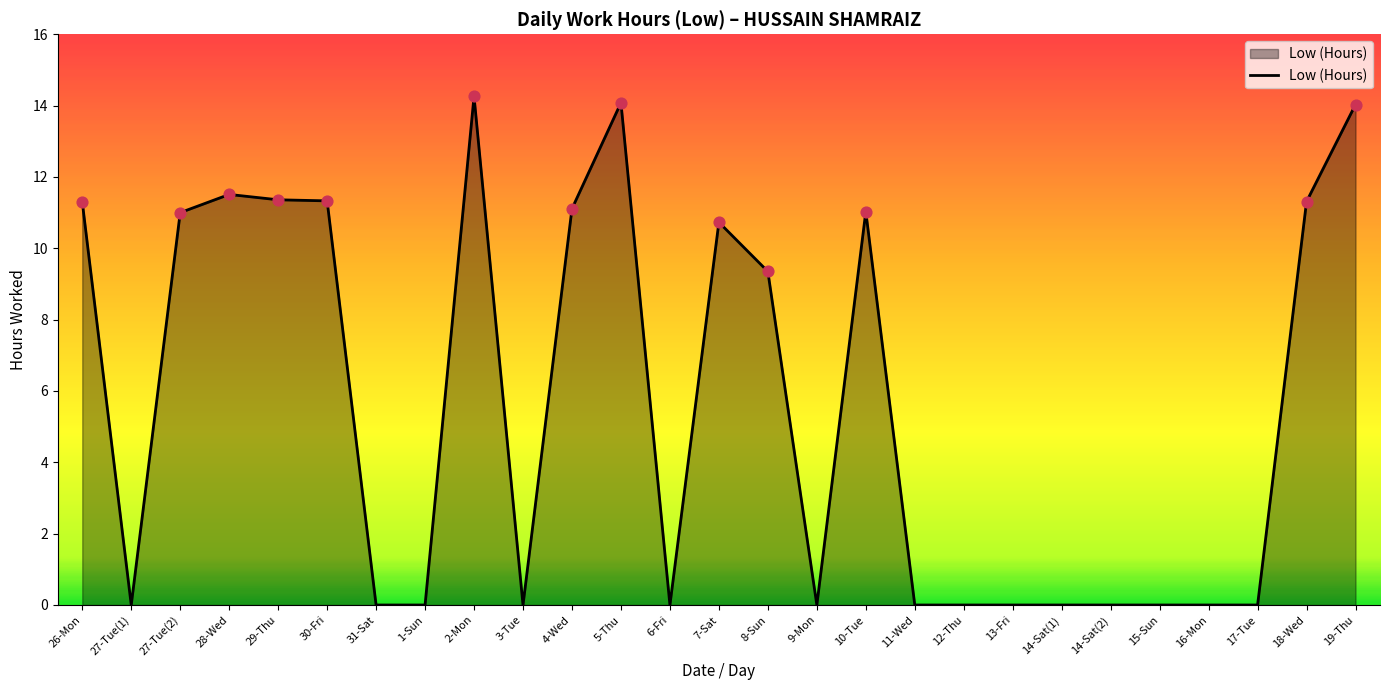

What is the change in value from 27-Tue(2) to 18-Wed?

+0.3